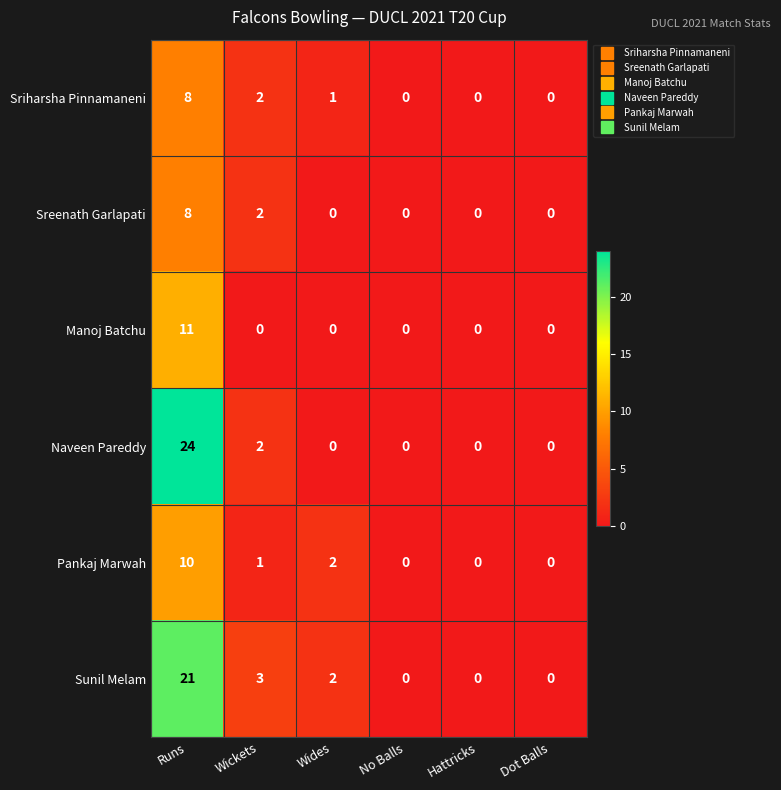

What is the approximate value of Manoj Batchu at Runs?

11